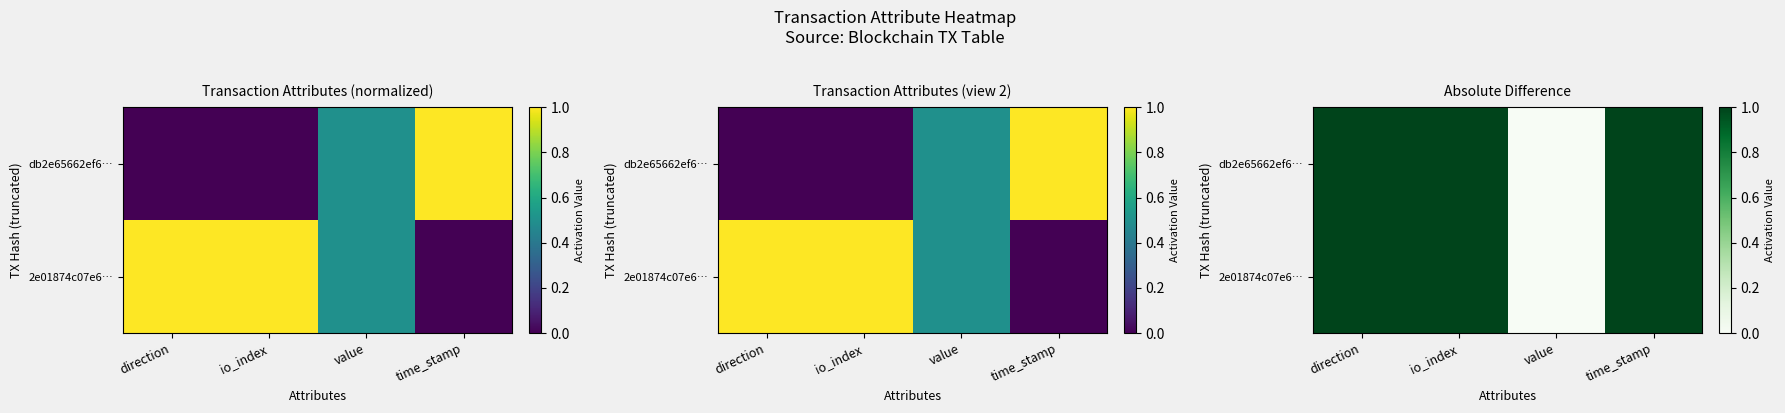

The 2e01874c07e6… series shows 1 at time_stamp. True or false?

True